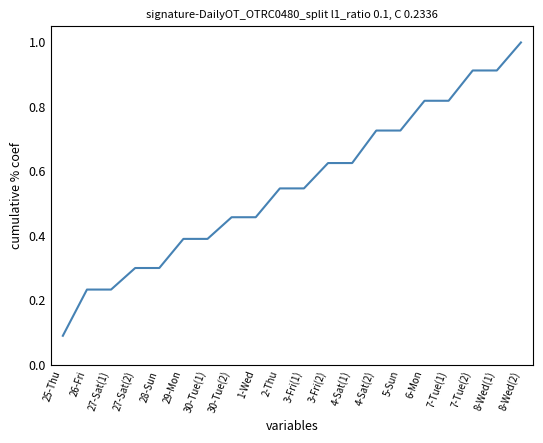

What is the smallest value displayed?

0.1